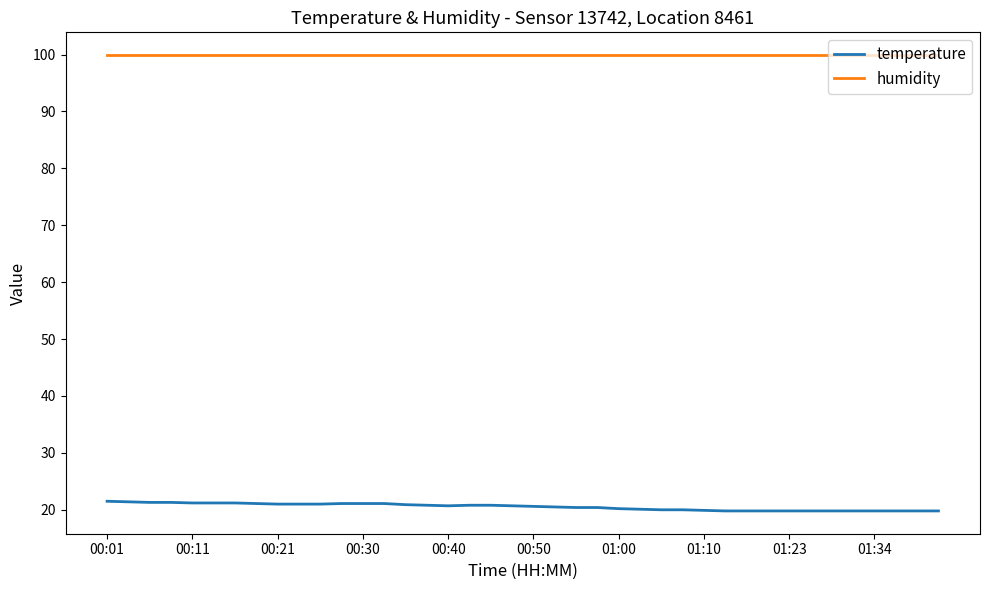

What are all the series names shown in the legend?

temperature, humidity